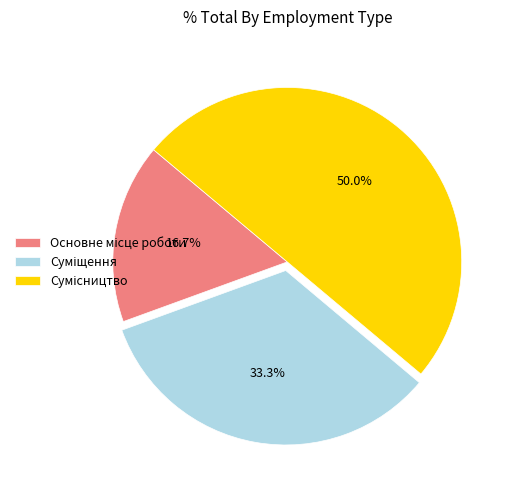

Does Основне місце роботи represent more than half of the total?

No